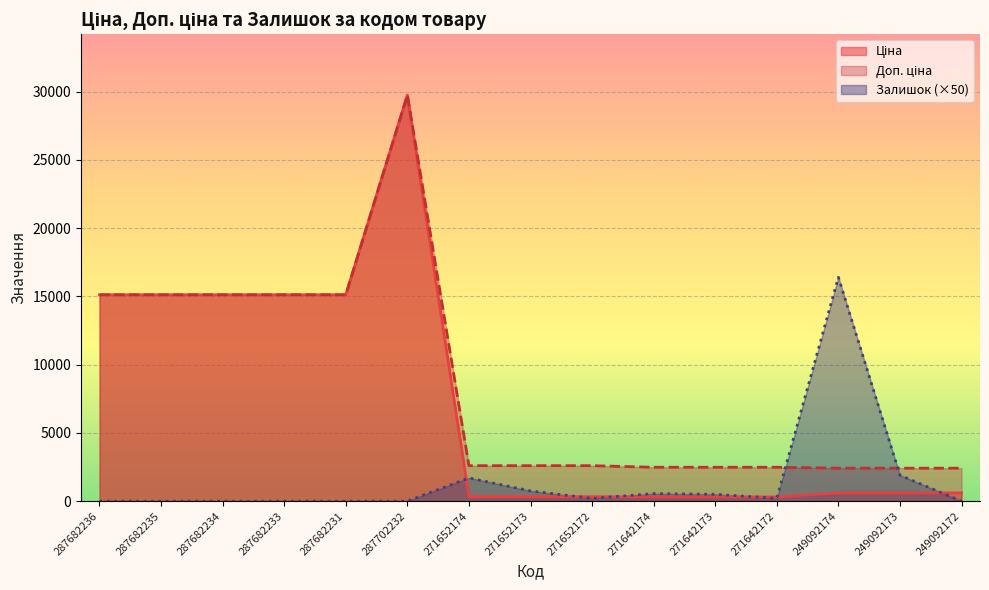

The Залишок series shows 0.0 at 287682236. True or false?

True